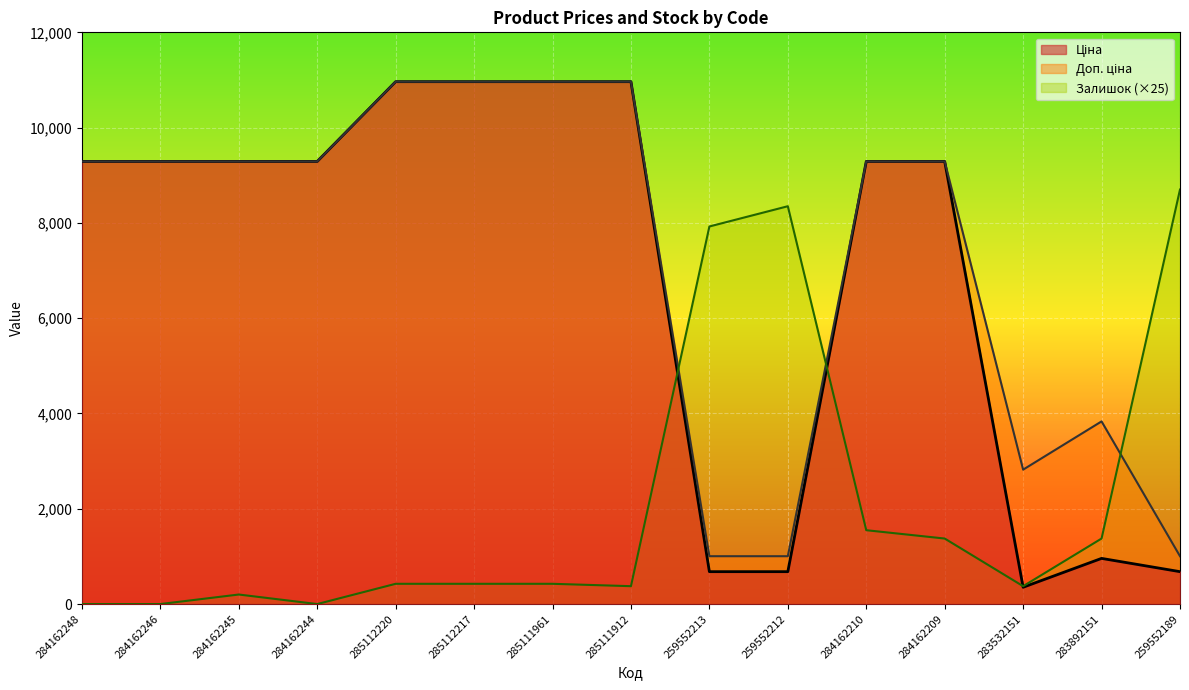

After their last crossing, which series has the higher values: Ціна or Залишок?

Залишок